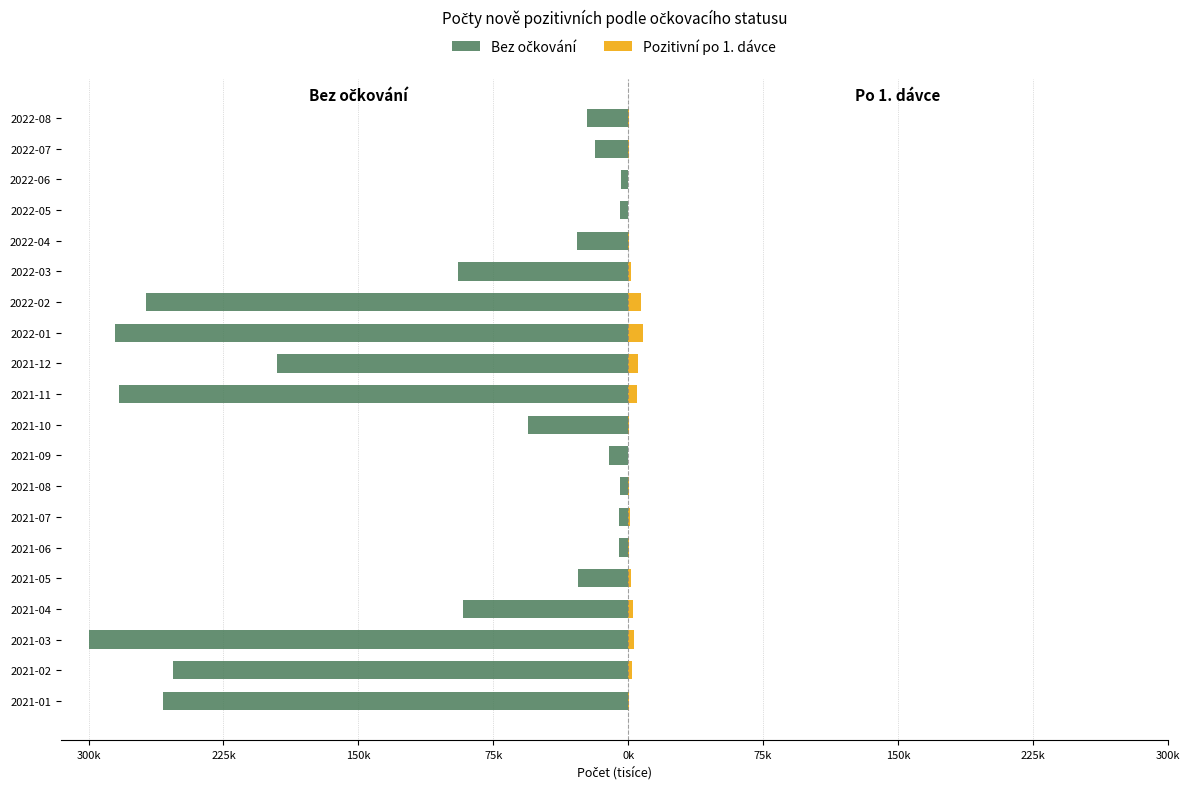

Are the bars grouped side by side (vs. stacked)?

Yes